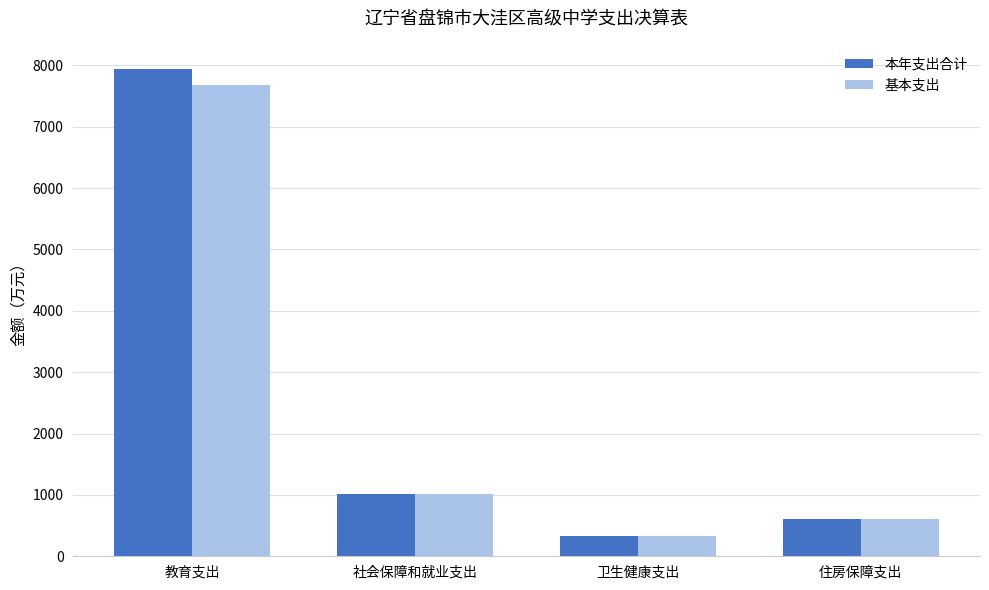

The 本年支出合计 series shows 335.2 at 卫生健康支出. True or false?

True